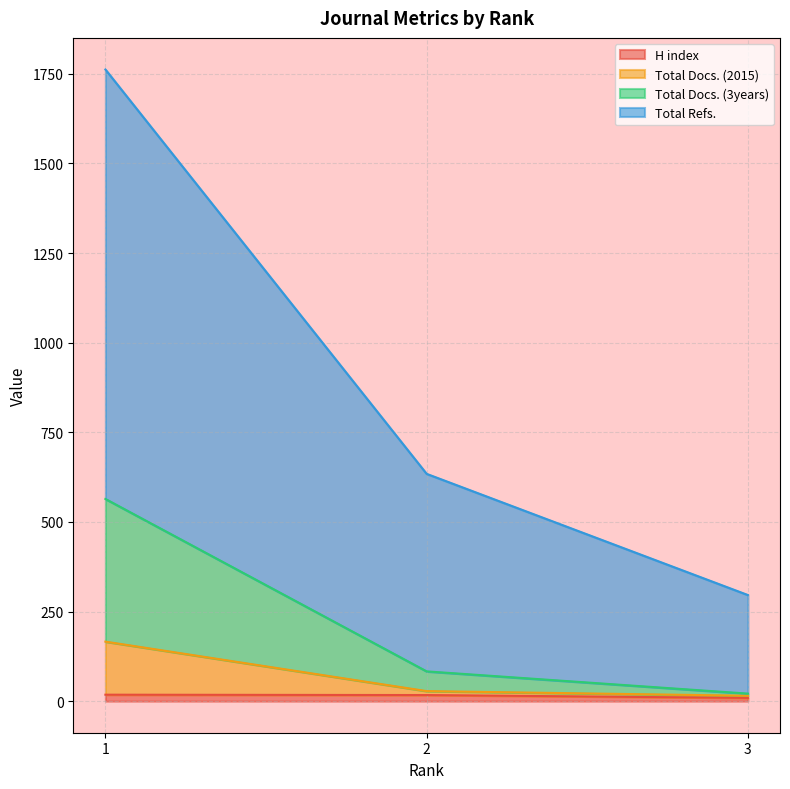

At how many categories does at least one series exceed 327?

2